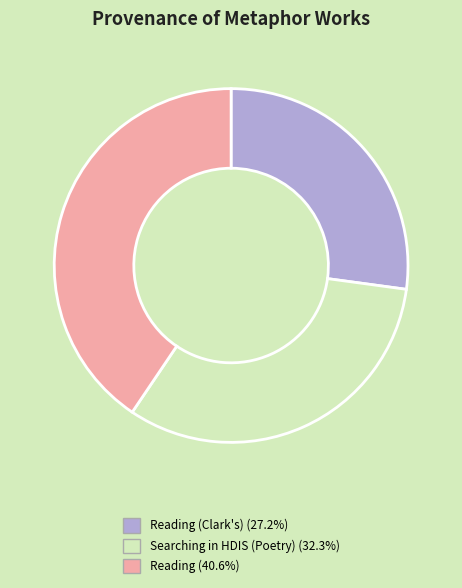

Is there any slice that represents more than half of the pie?

No